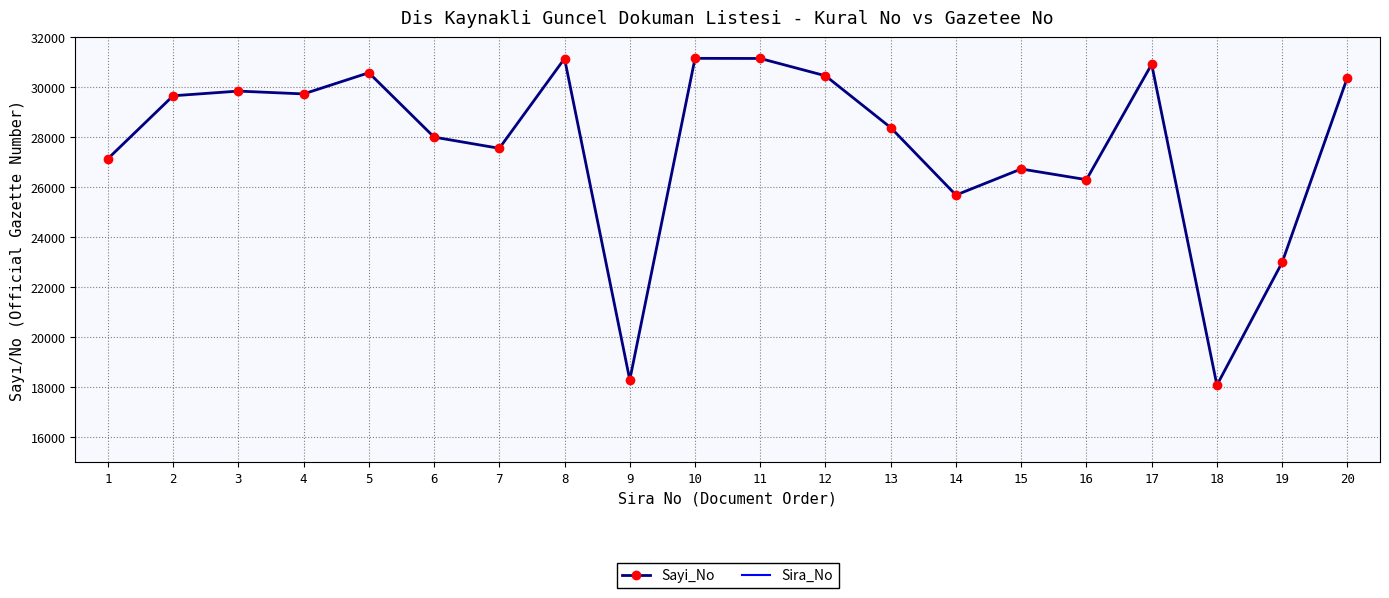

Reading left to right, list all the values displayed in this chart.

Sayi_No: 27145	29662	29849	29736	30583	28009	27561	31151	18301	31159	31154	30461	28388	25692	26735	26307	30922	18090	22997	30392
Sira_No: 1	2	3	4	5	6	7	8	9	10	11	12	13	14	15	16	17	18	19	20